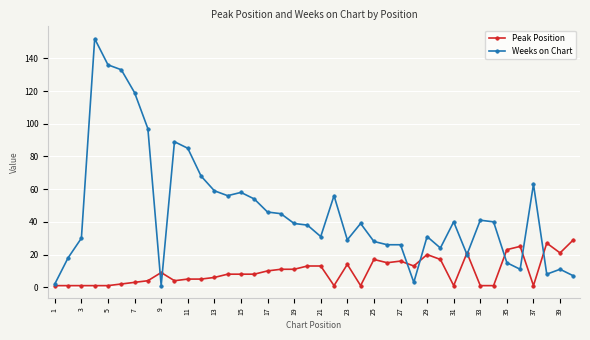

Rank the series by their average value, from lowest to highest.

Peak Position, Weeks on Chart